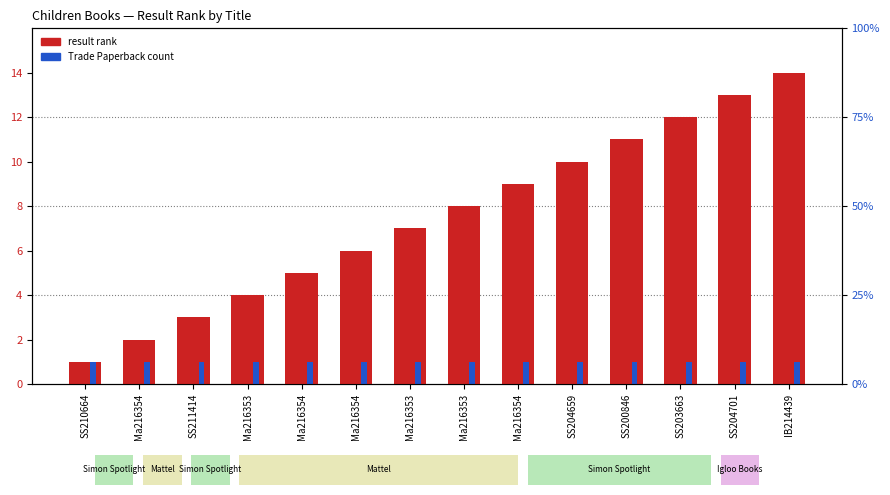

What is the difference between the second highest and second lowest values in the result rank series?

11